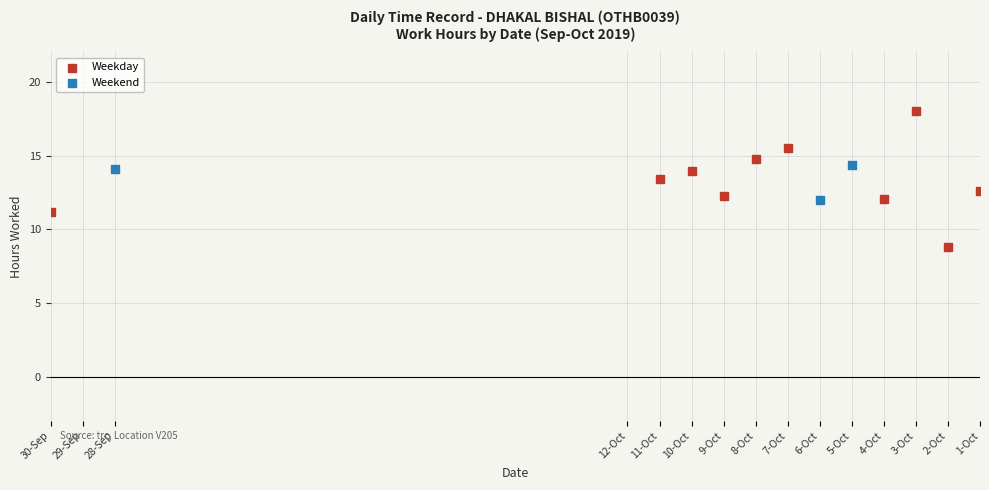

Which series reaches the minimum Y coordinate?

Weekday